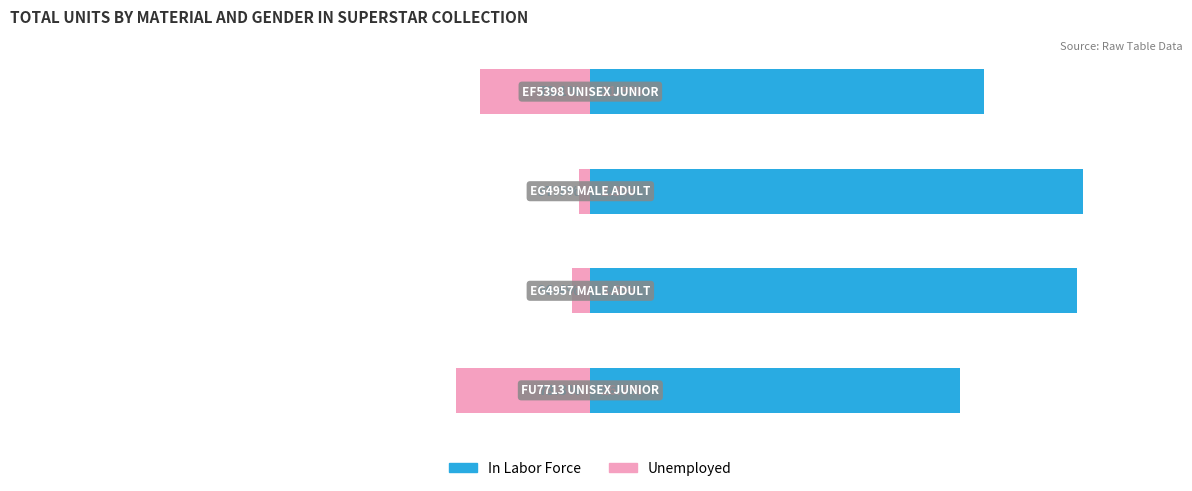

How many bars are there in total?

8